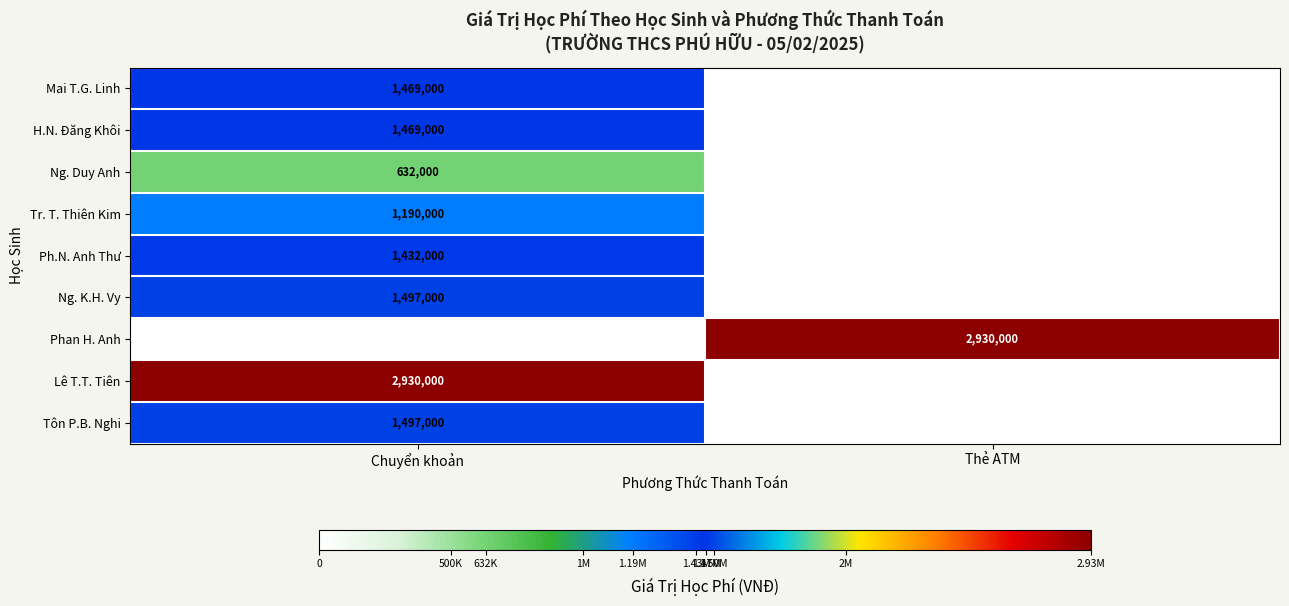

What is the difference between the highest and lowest values at Thẻ ATM?

2930000